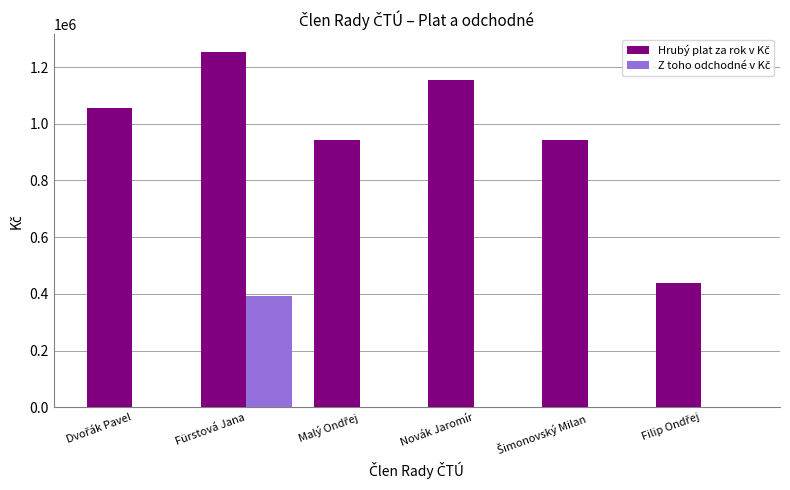

What is the greatest value displayed?

1253207